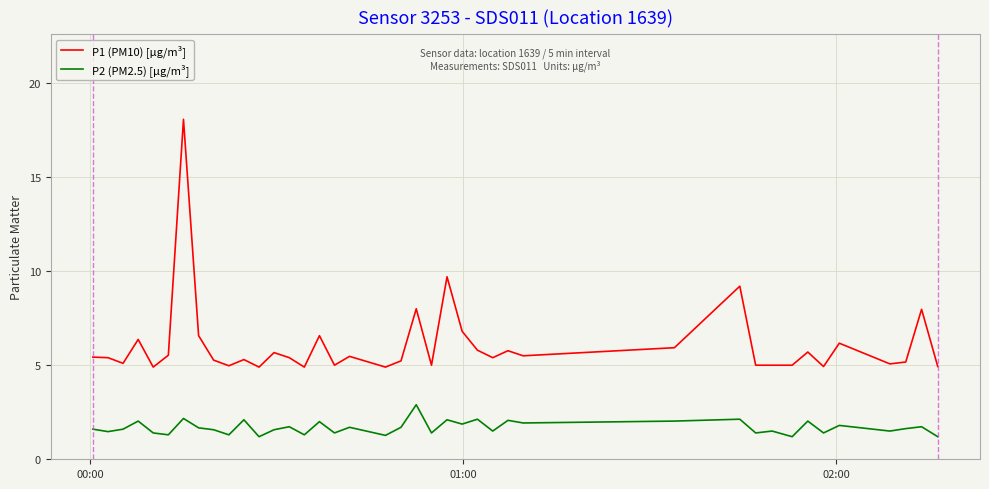

True or false: P1 (PM10) [µg/m³] and P2 (PM2.5) [µg/m³] cross at least once.

False